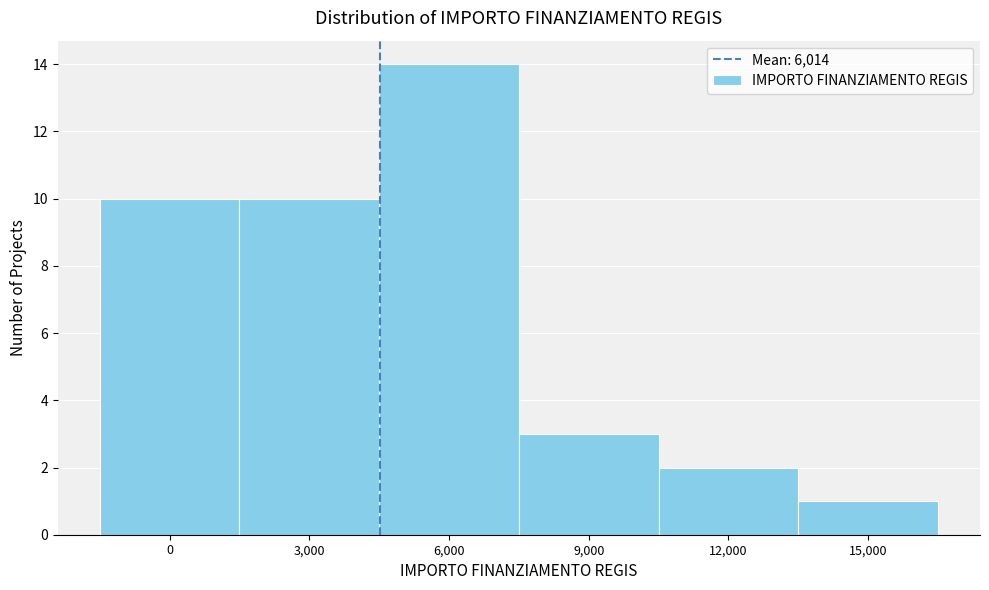

Reading left to right, transcribe all the data shown in this chart.

10	10	14	3	2	1